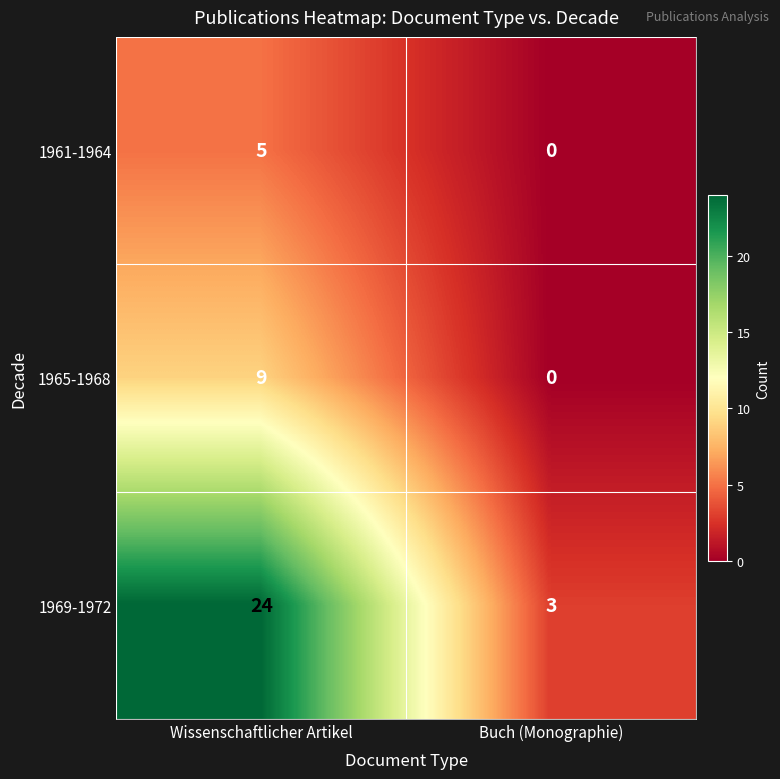

List the series in order of their overall mean, highest first.

1969-1972, 1965-1968, 1961-1964